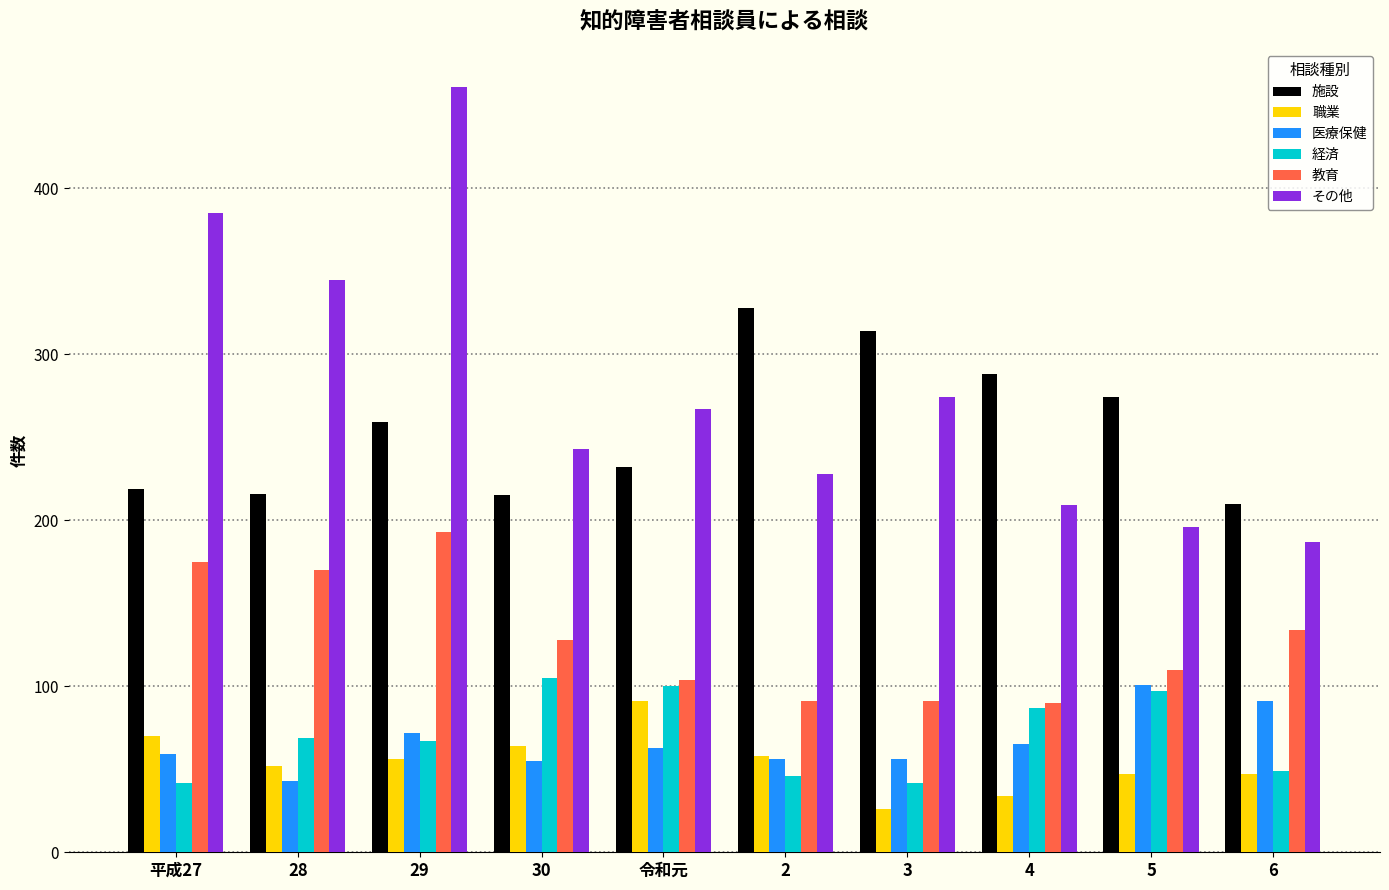

Between 28 and 6, which series saw the biggest shift?

その他